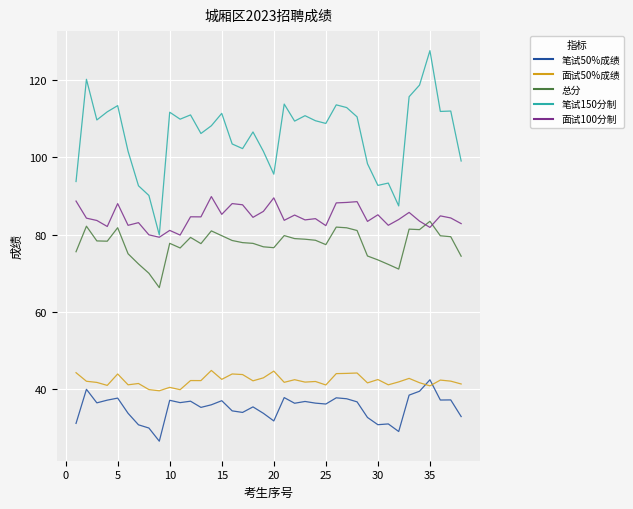

Which series has the largest total across all categories?

笔试150分制